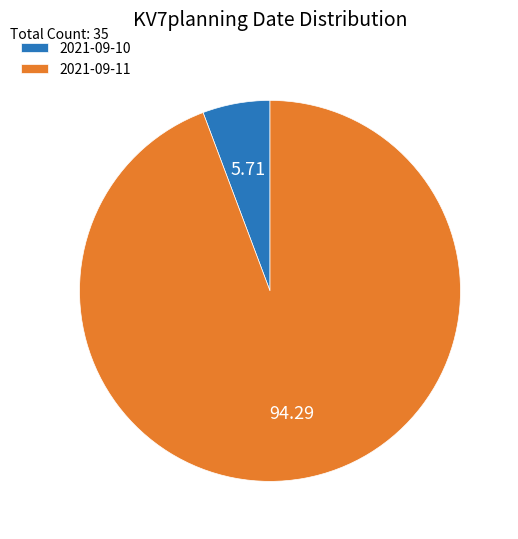

Is the sum of 2021-09-11 and 2021-09-10 greater than half?

Yes